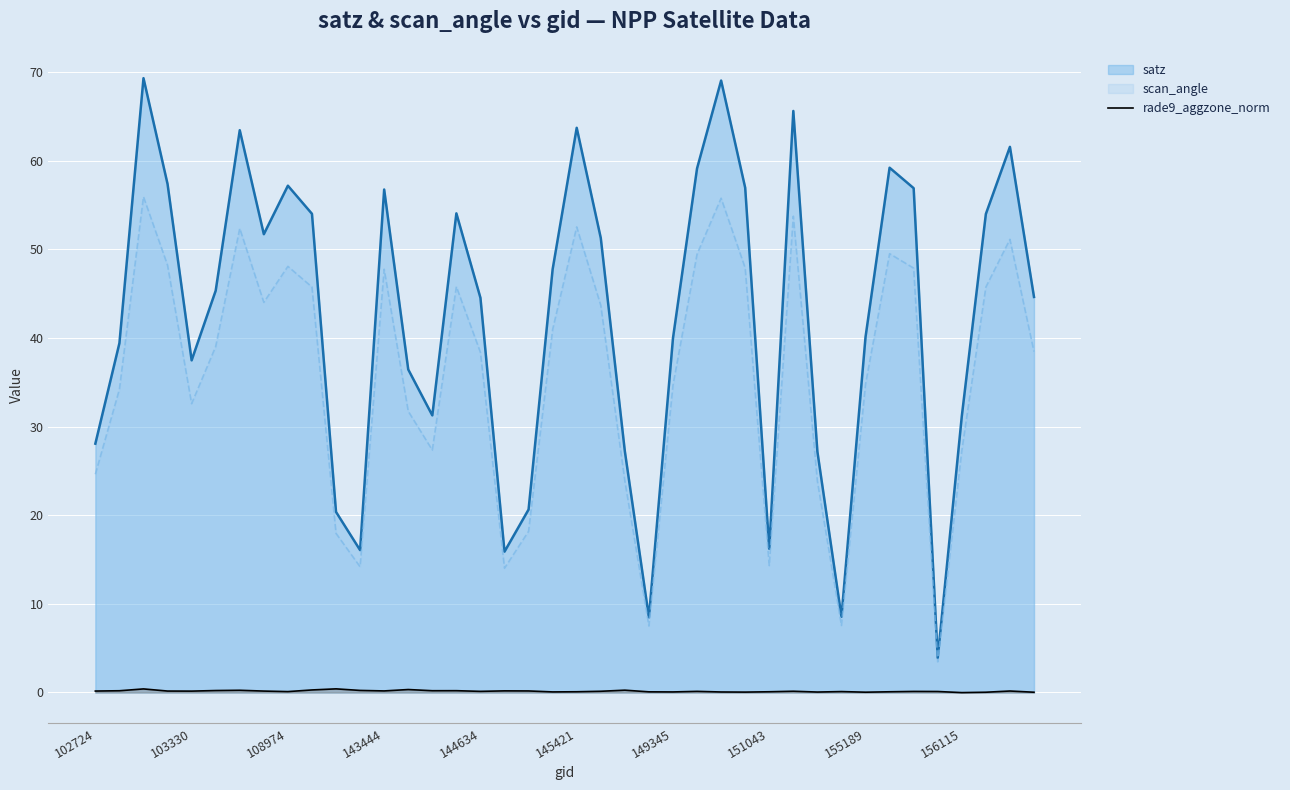

What is the difference between the values at 35 and 18?

0.1